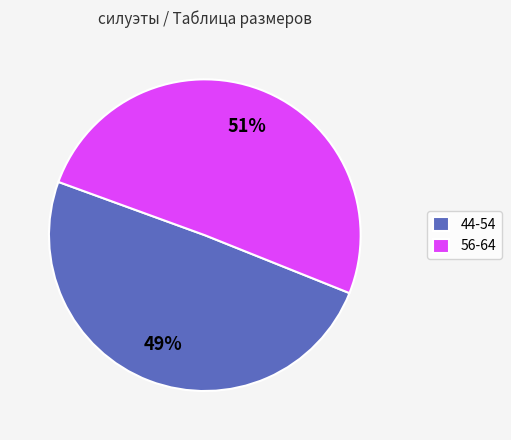

Do 44-54 and 56-64 together represent more than half of the pie?

Yes